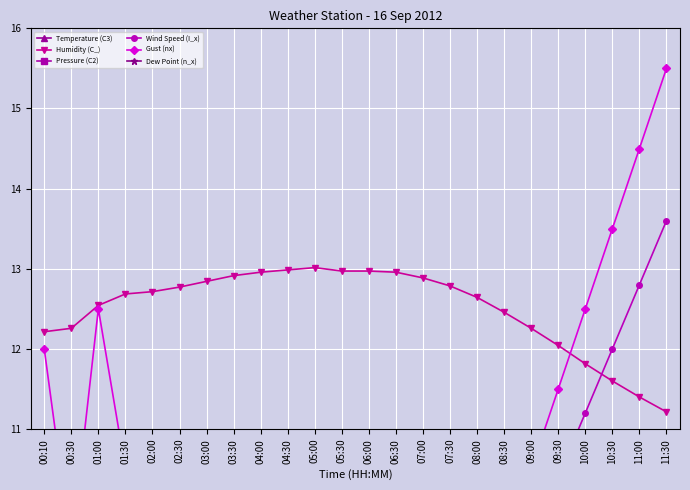

At which label is Dew Point (n_x) closest to 21?

00:30